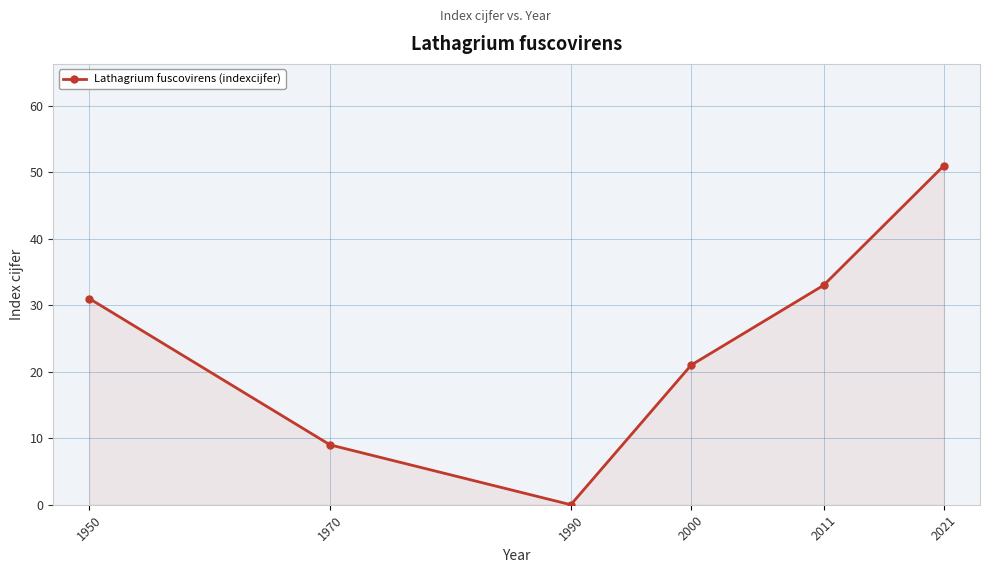

How many points are lower than both their immediate neighbors (excluding endpoints)?

1